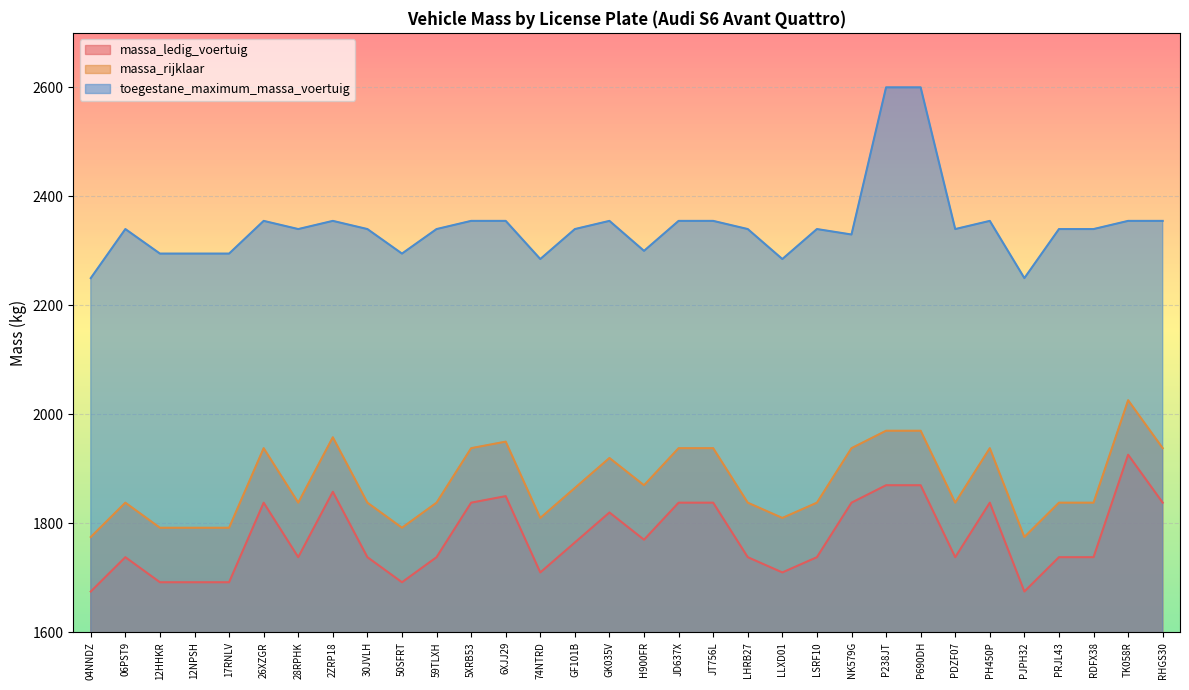

What is the total value across all series at 74NTRD?

5805